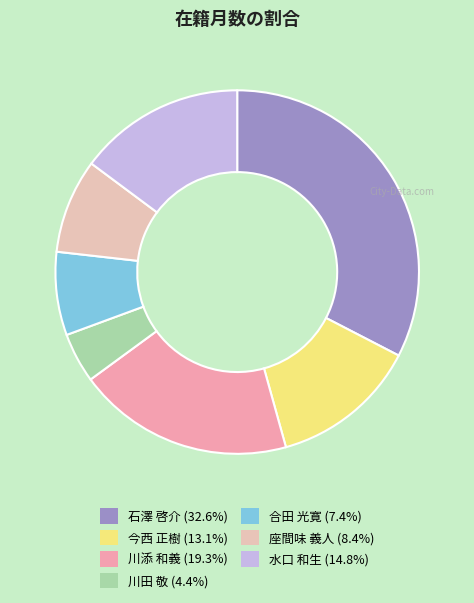

Which category has the smallest portion of the pie?

川田 敬